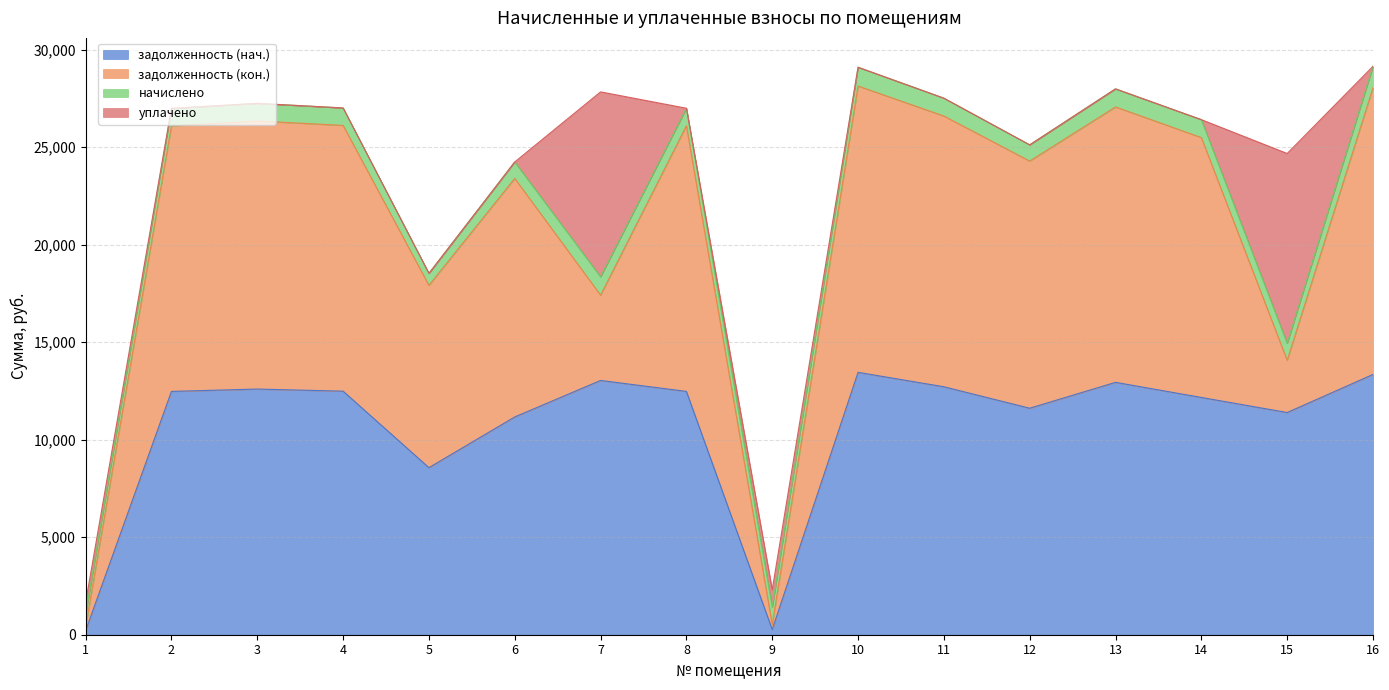

What is the difference between the highest and lowest values at 16?

14701.9